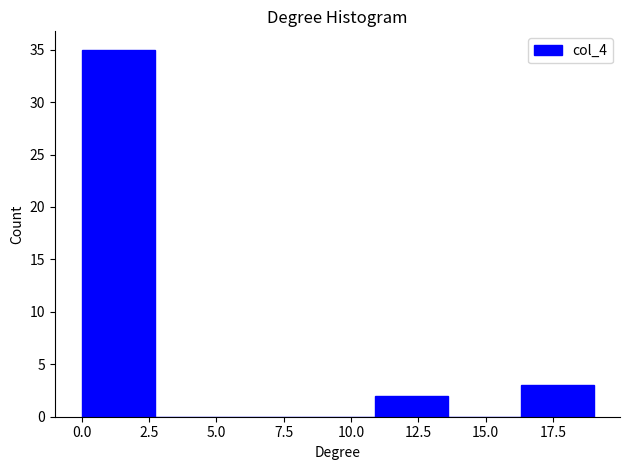

What is the height of the bar covering 0.0 to 2.5 on the x-axis? Neither the bar edges nor the heights are printed on the chart, so give them approximately, as read against the axes.

35